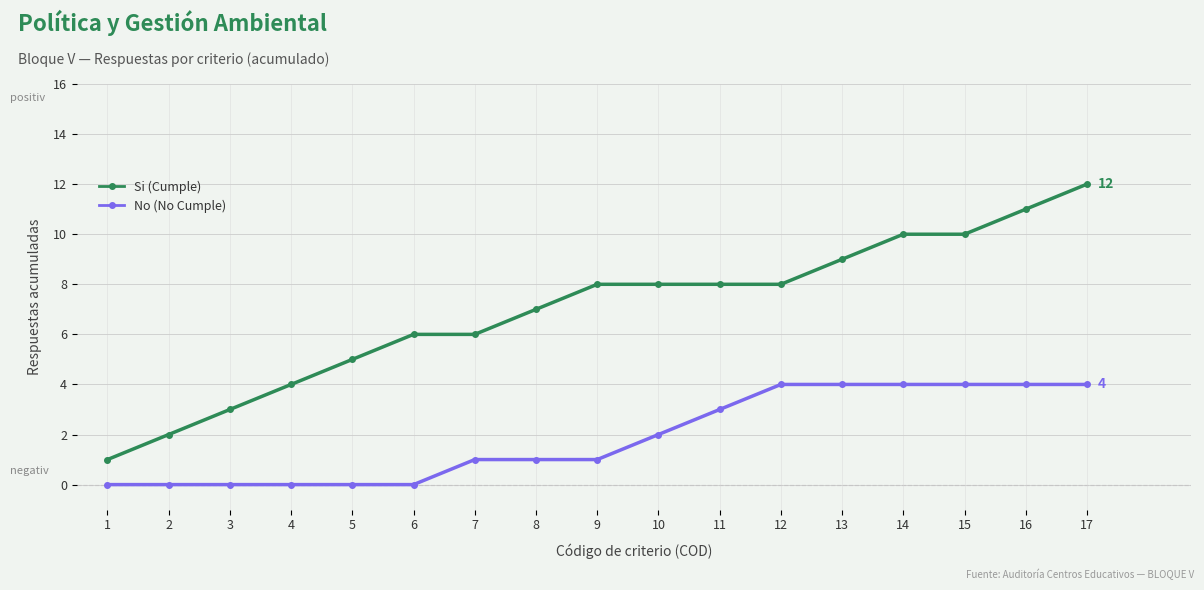

Which series has the largest range (max minus min)?

Si (Cumple)